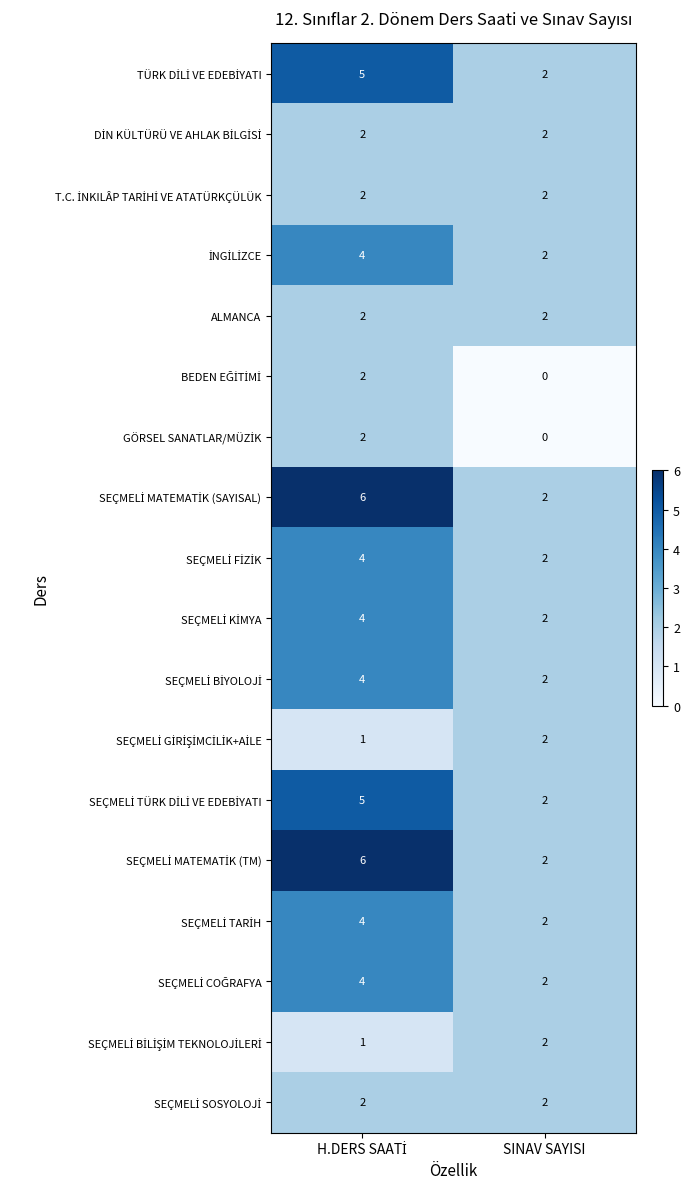

What is the sum of all ALMANCA values?

4